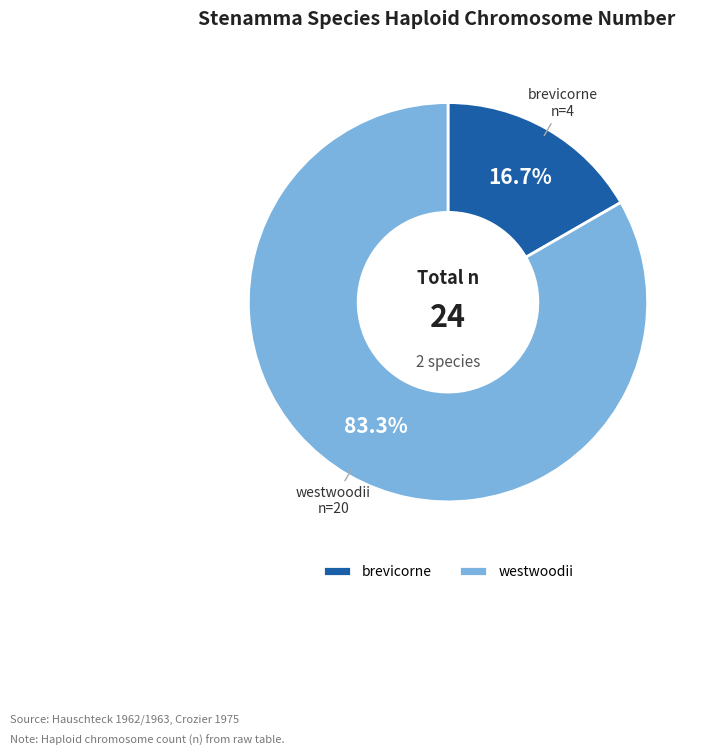

Is it true that brevicorne is 17% of the pie?

True